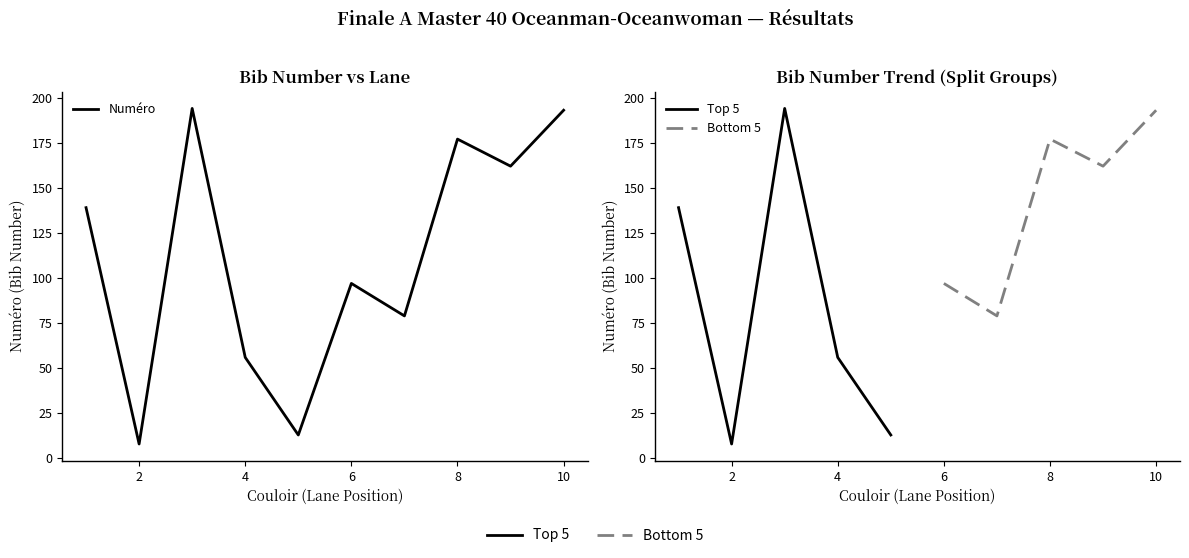

Is it true that the value at 8 is 238?

False